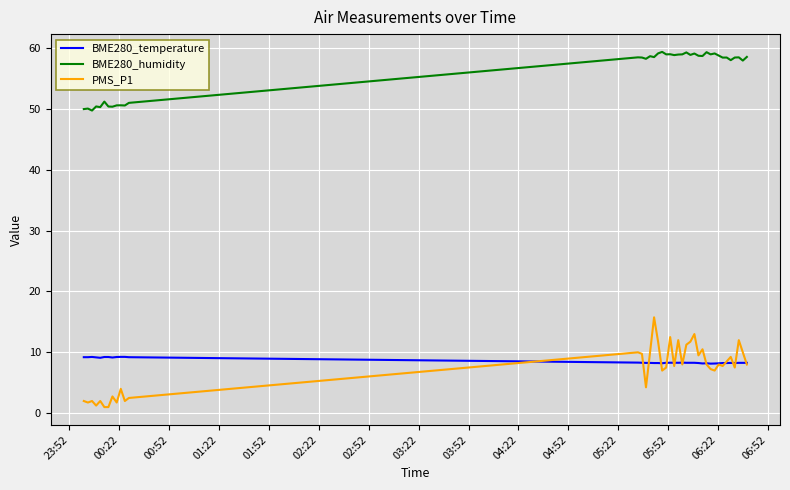

List the series in order of their peak value, lowest first.

BME280_temperature, PMS_P1, BME280_humidity